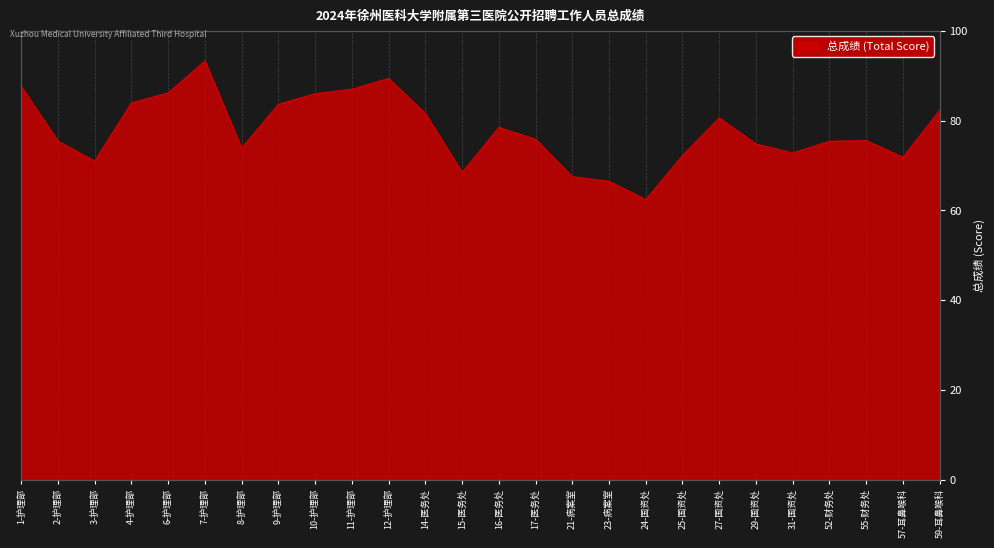

What is the minimum value shown in the chart?

62.4